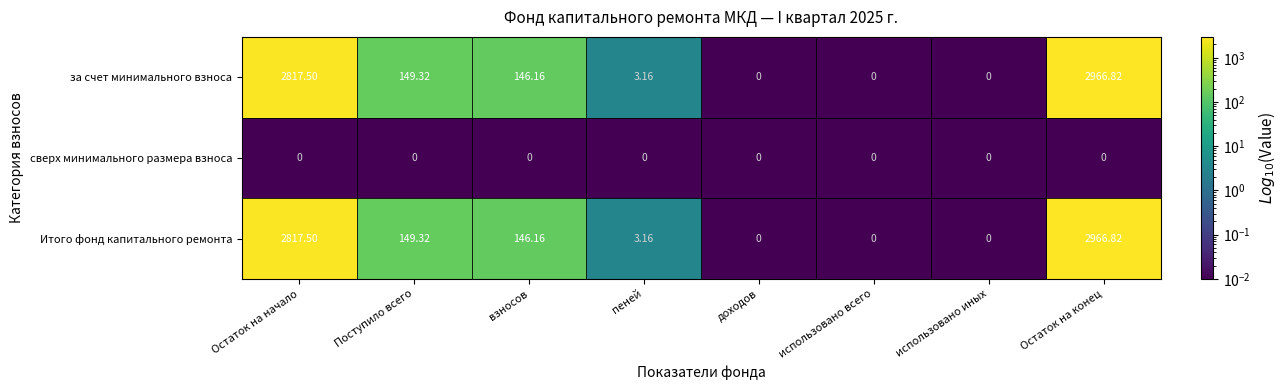

At which label does за счет минимального взноса reach its peak?

Остаток на конец